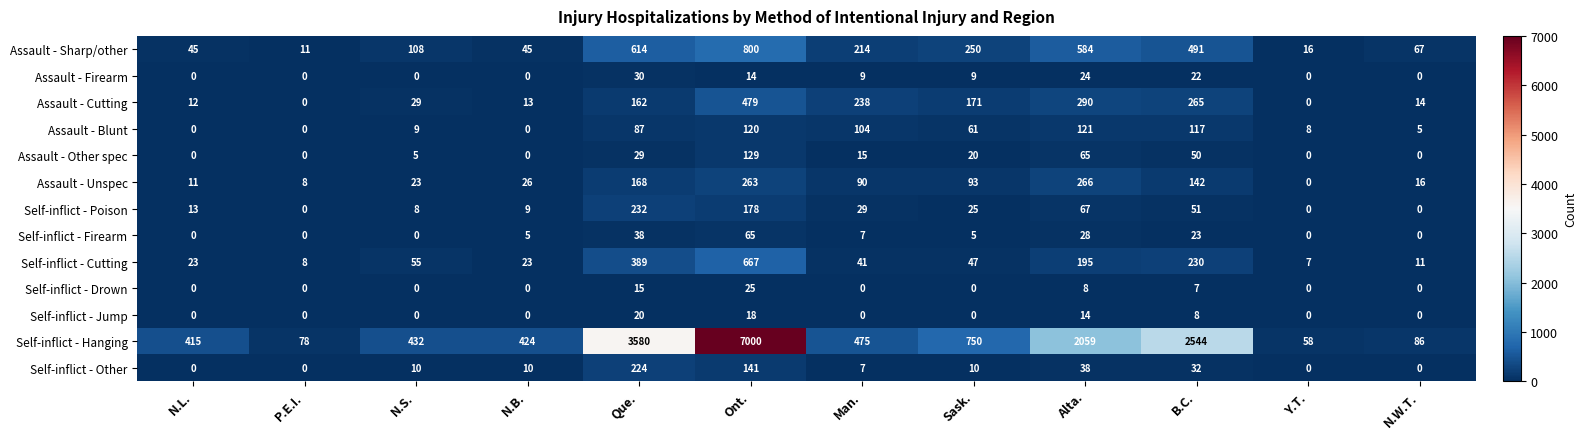

What is the total value across all series at P.E.I.?

105